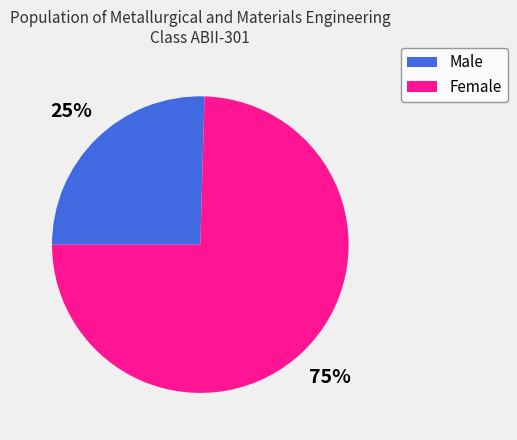

To the nearest percent, what is the average slice percentage?

50%